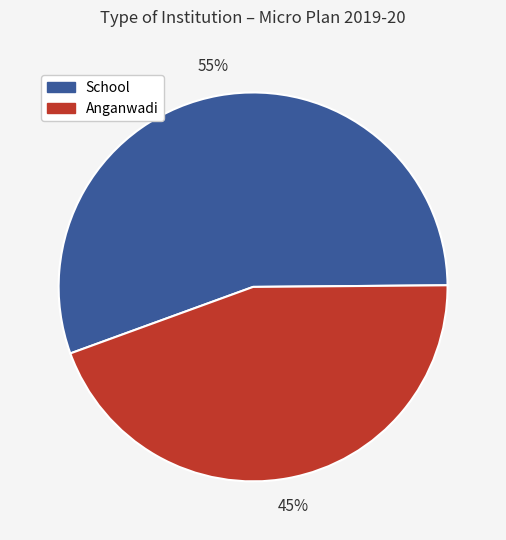

To the nearest percent, what is the average slice percentage?

50%